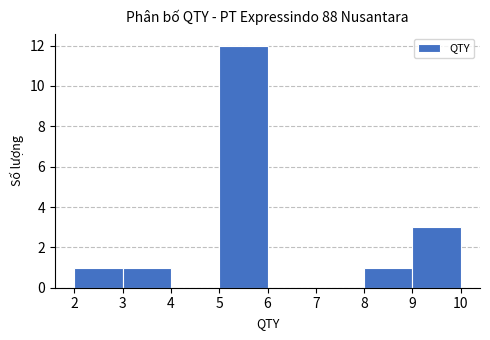

Reading left to right, transcribe this chart: for each bar, give the range it covers on the x-axis and its height. The values are not printed on the chart, so give them approximately, as read against the axis.

2 to 3: 1
3 to 4: 1
4 to 5: 0
5 to 6: 12
6 to 7: 0
7 to 8: 0
8 to 9: 1
9 to 10: 3